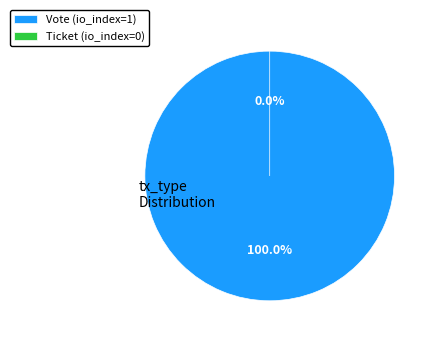

Count the number of slices in the pie.

2